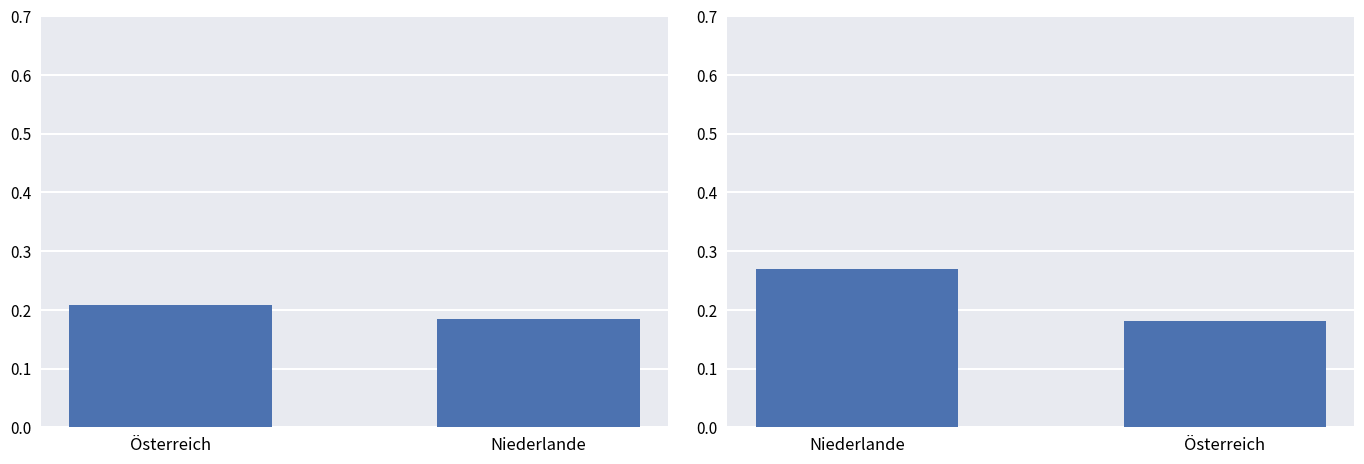

How many distinct data groups are displayed?

2